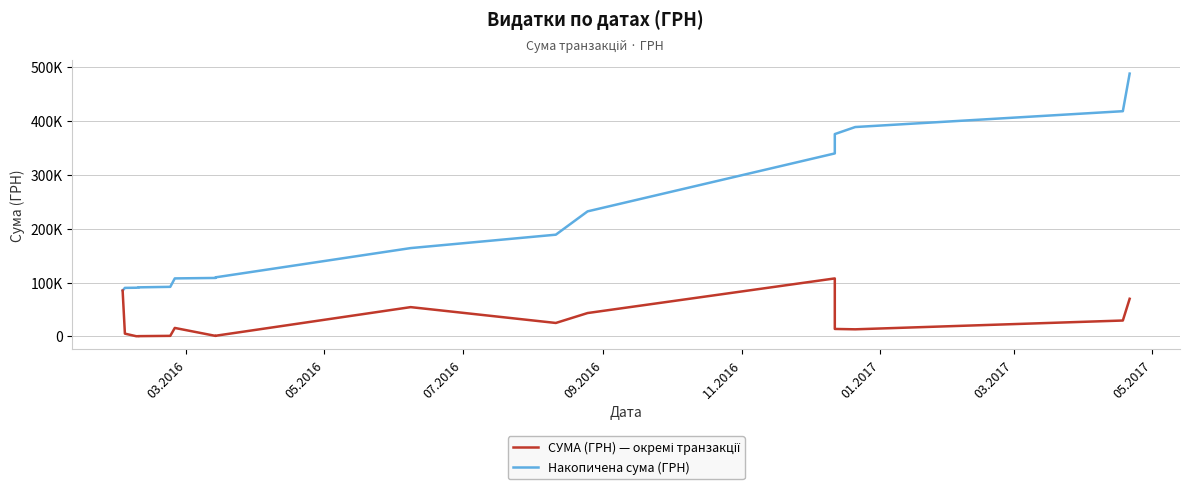

Is this an area chart (filled region under the line)?

No